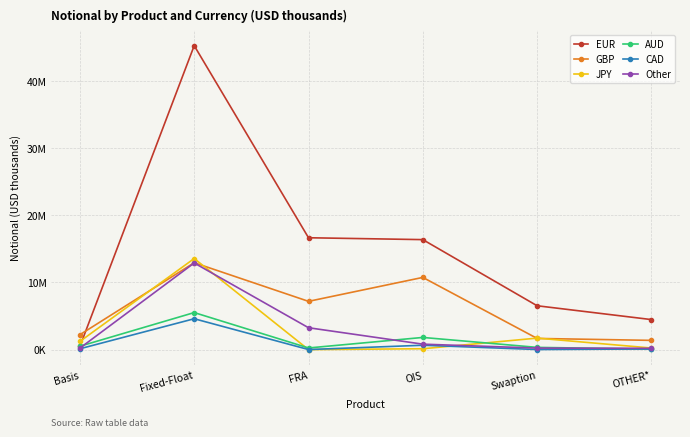

What is the sum of all JPY values?

16882043